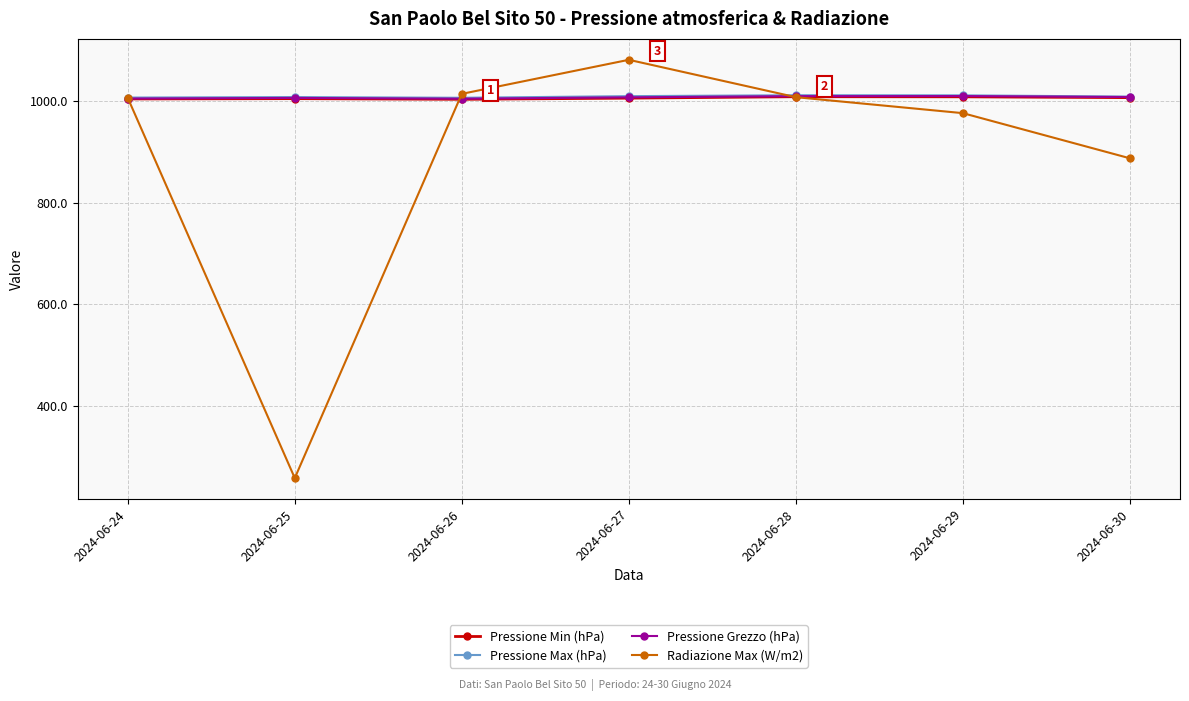

What is the total value across all series at 2024-06-28?

4035.5